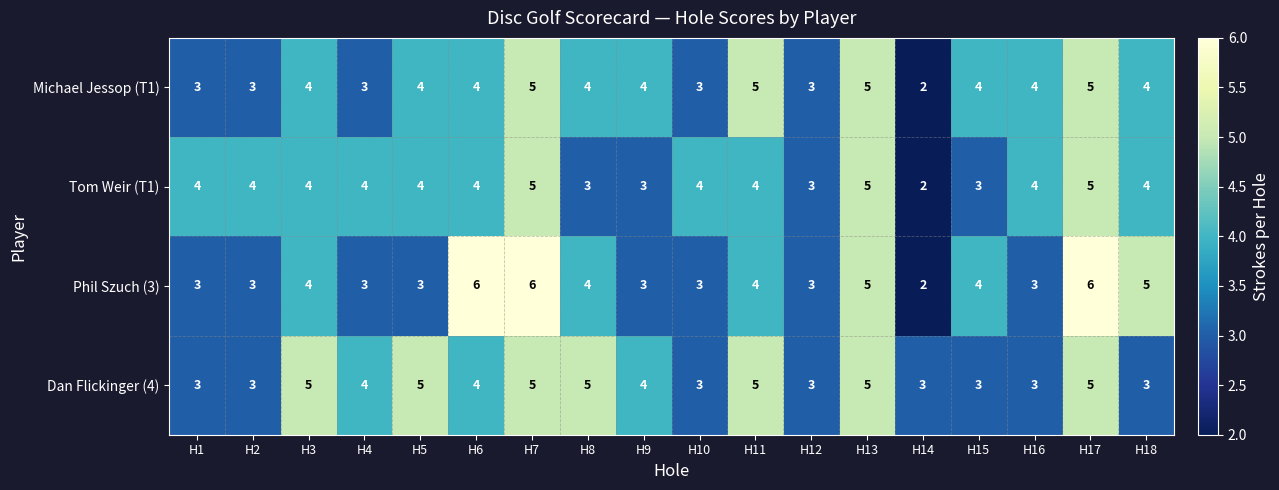

What is the sum of all Tom Weir (T1) values?

69